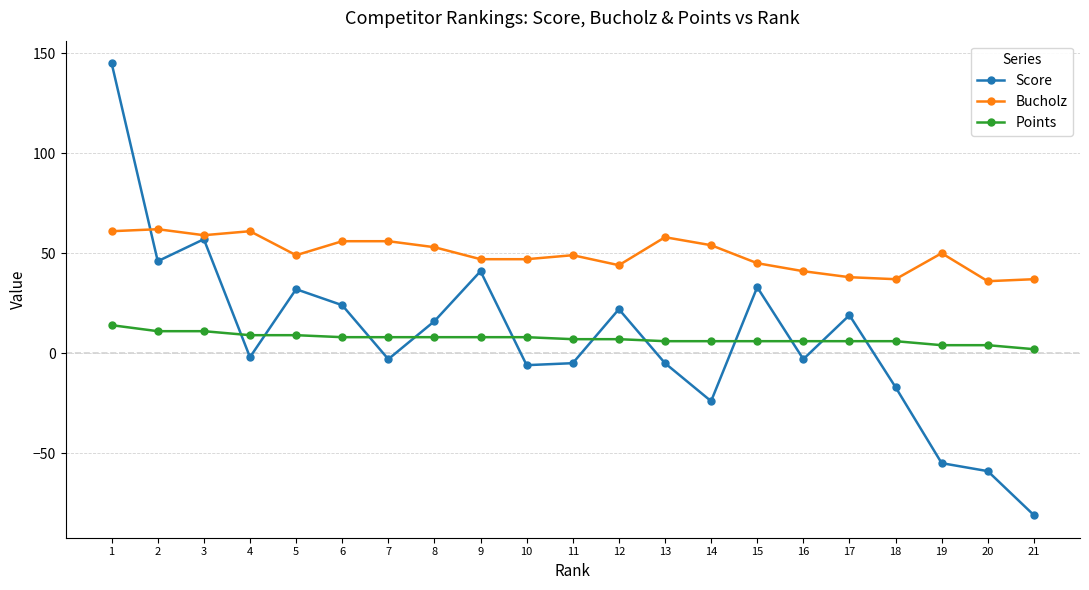

What value does the Score series have at 19, to the nearest 50?

-50